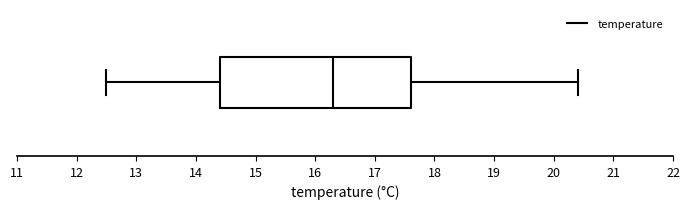

Transcribe this box plot: give where the median line is, the range the box spans, and where the two whiskers end, as read against the x-axis. The values are not printed on the chart, so give them approximately, as read against the axis.

median 16.3, box 14.4 to 17.6, whiskers 12.5 to 20.4